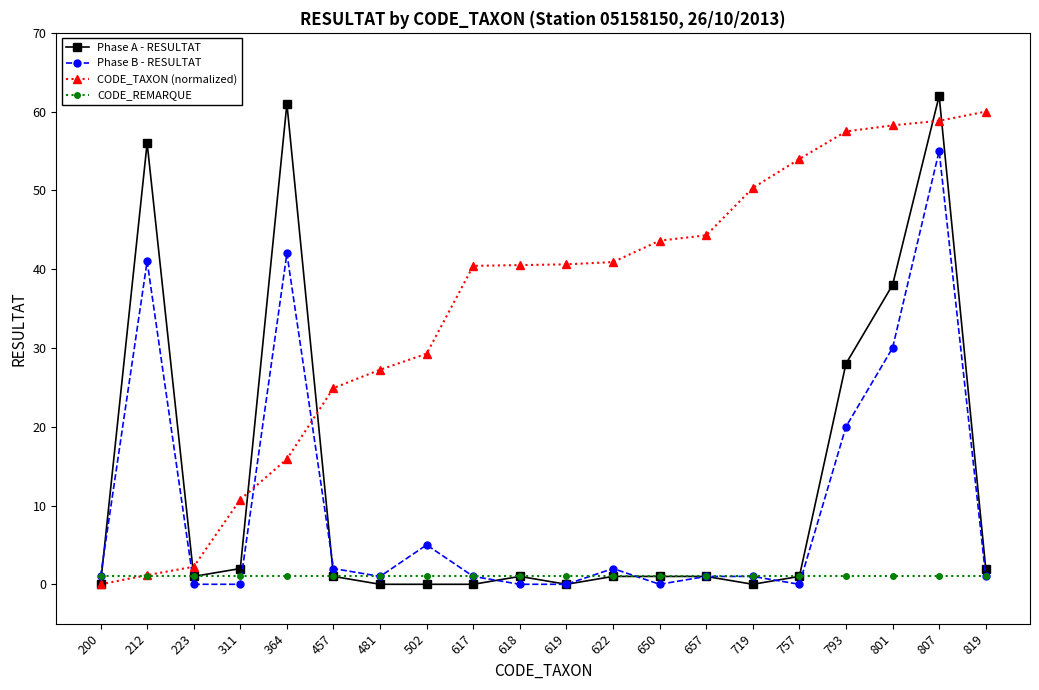

True or false: Phase B - RESULTAT has a value of -17.2 at 311.

False